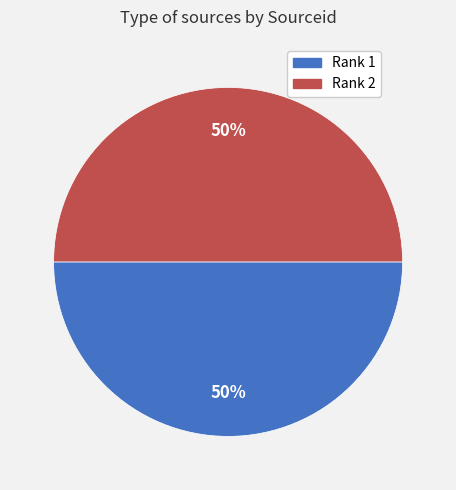

What percentage is the Rank 2 slice, to the nearest percent?

50%